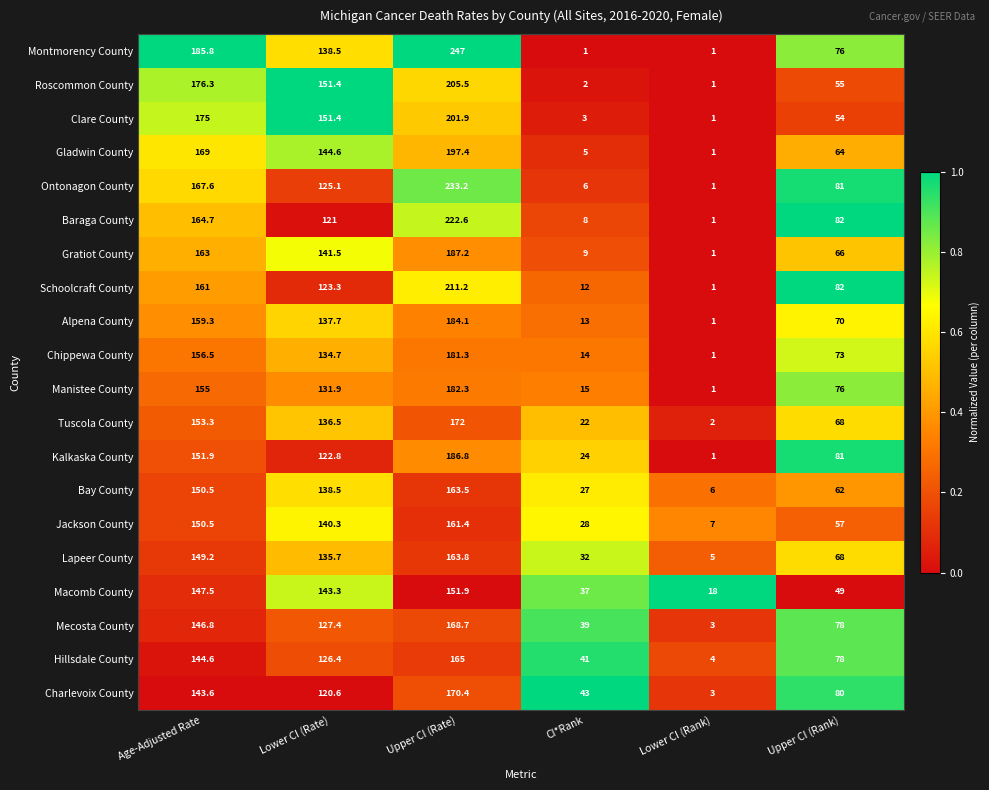

Where is Tuscola County nearest to the value 87?

Upper CI (Rank)